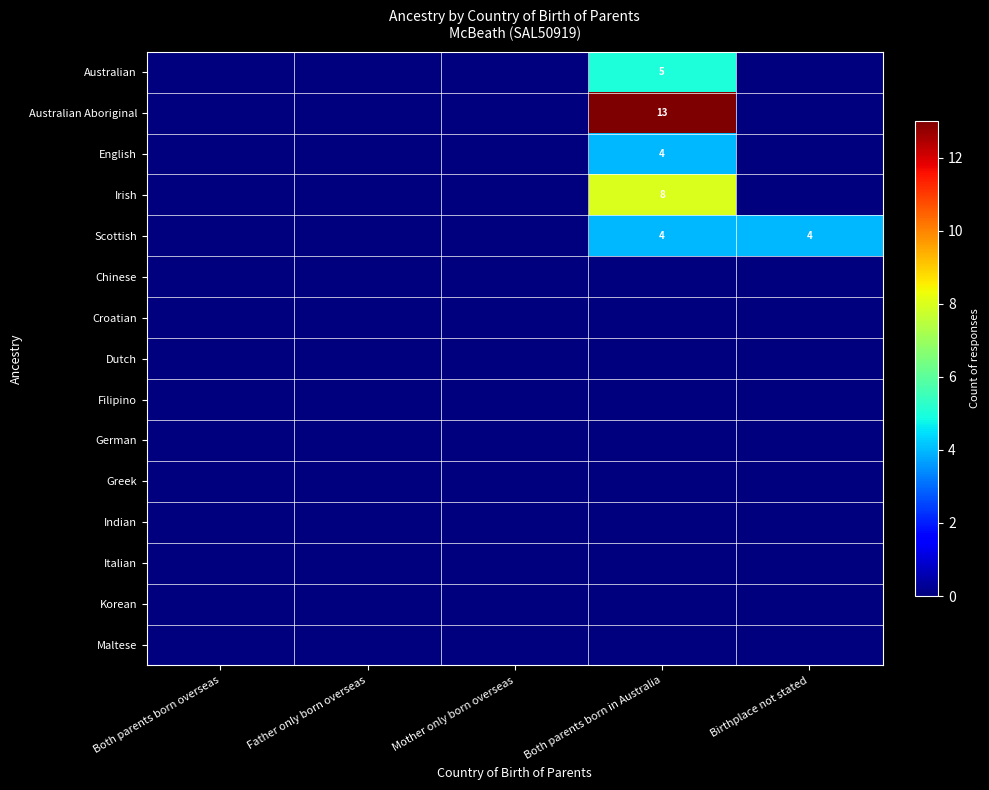

True or false: Irish has a value of -5 at Both parents born overseas.

False